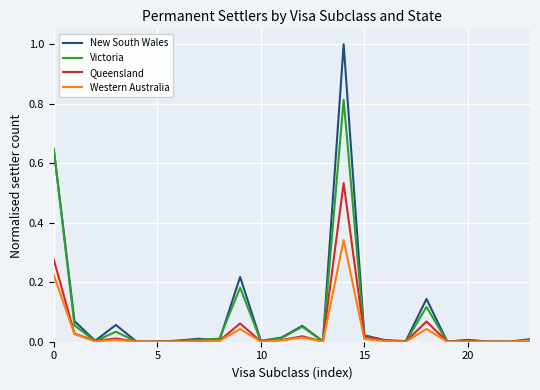

Which series has the widest spread of values?

New South Wales